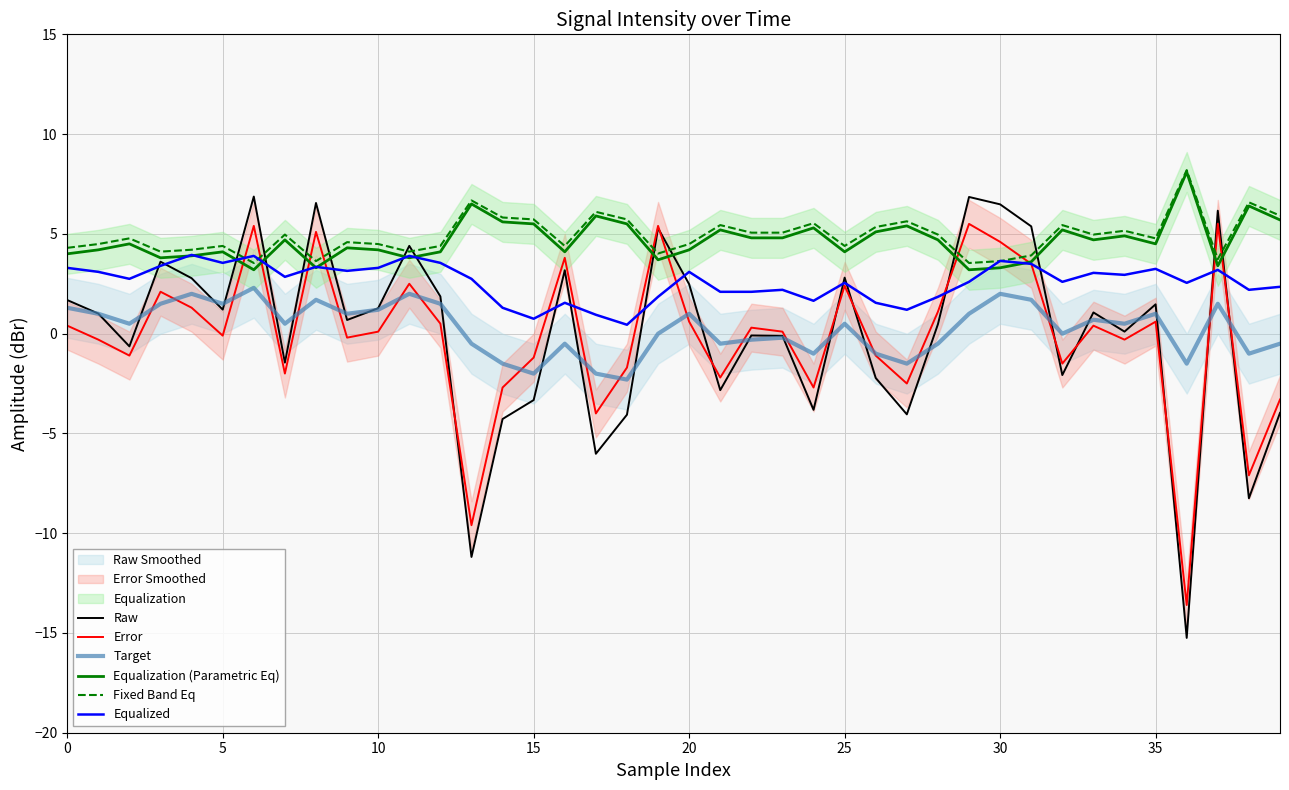

True or false: Equalization (Parametric Eq) and Target intersect in this chart.

False